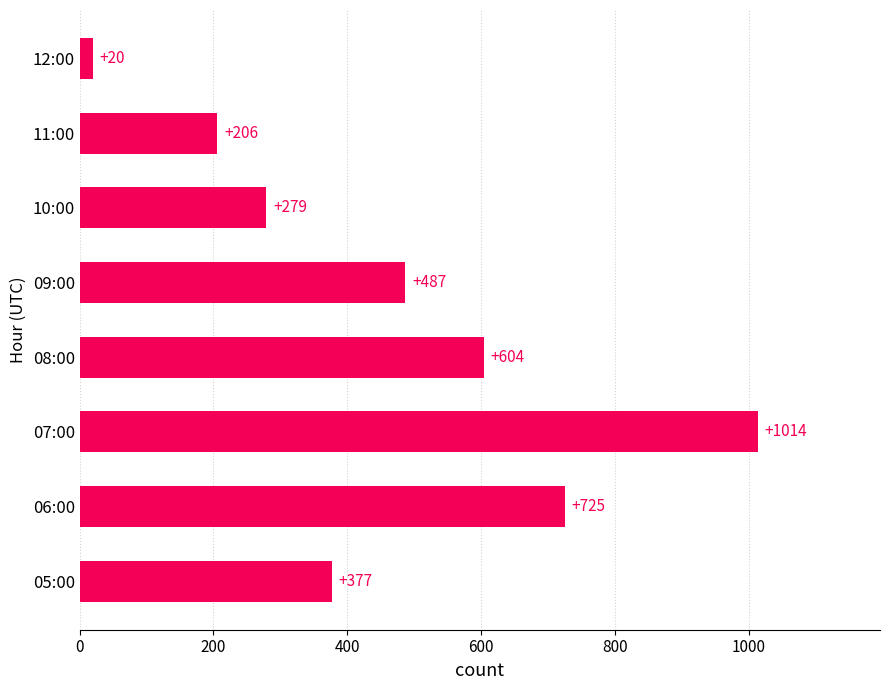

At which label is the value closest to 517?

09:00